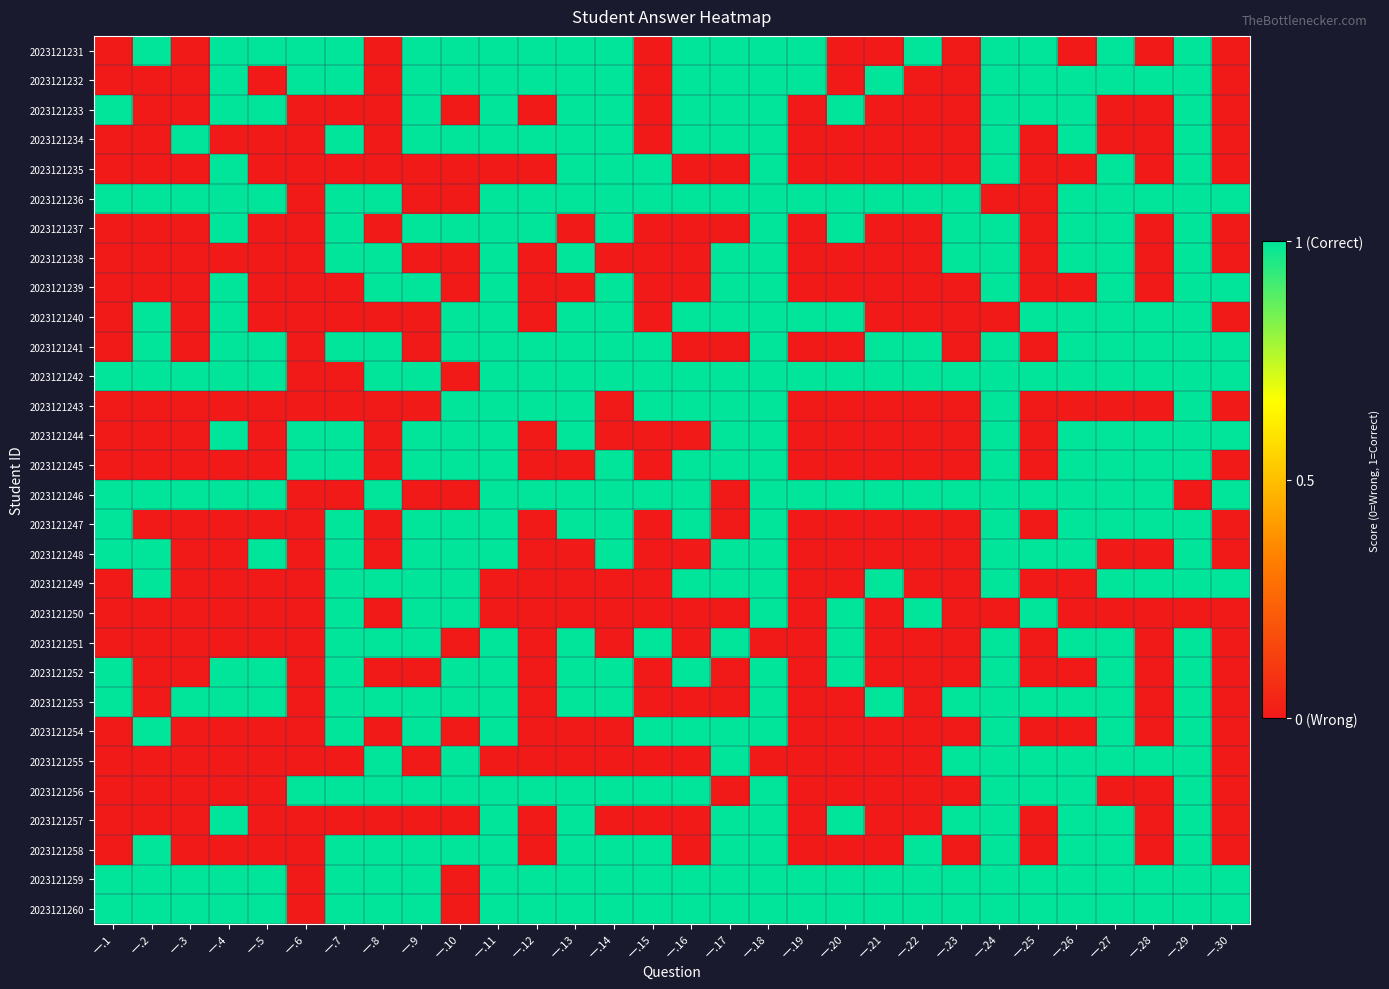

How many distinct data groups are displayed?

30